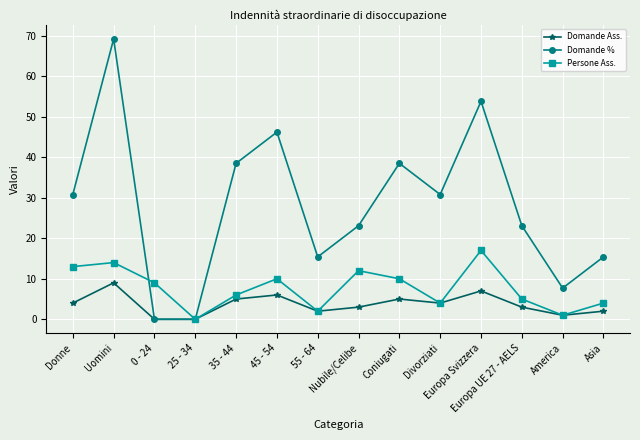

List the series in order of their overall mean, highest first.

Domande %, Persone Ass., Domande Ass.